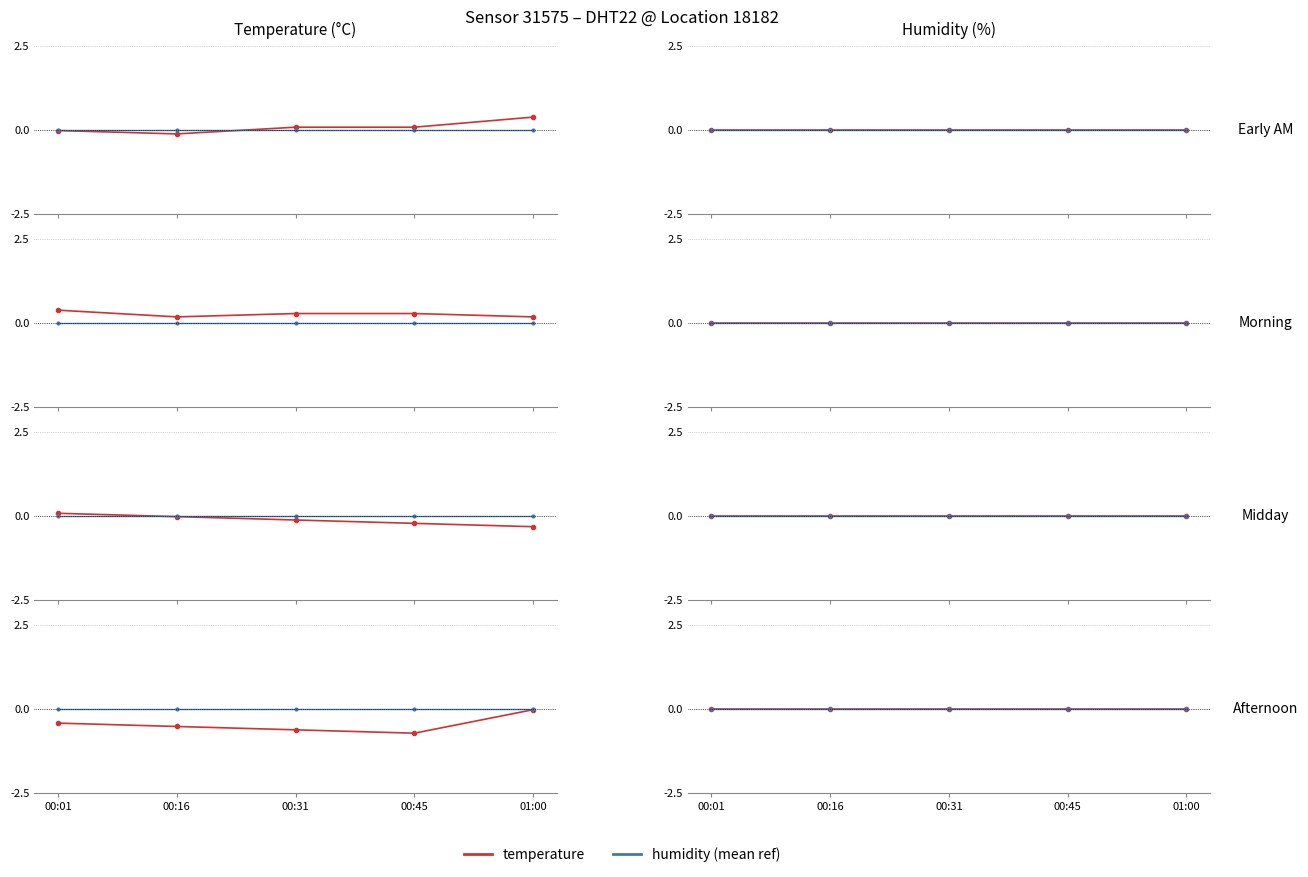

True or false: humidity has more than 1 interior local peaks.

False